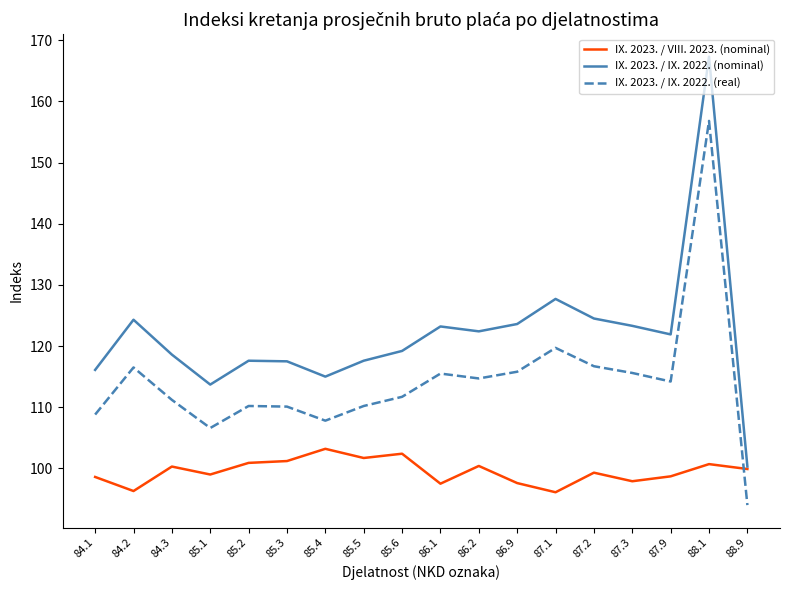

Where is IX. 2023. / IX. 2022. (real) nearest to the value 125?

87.1